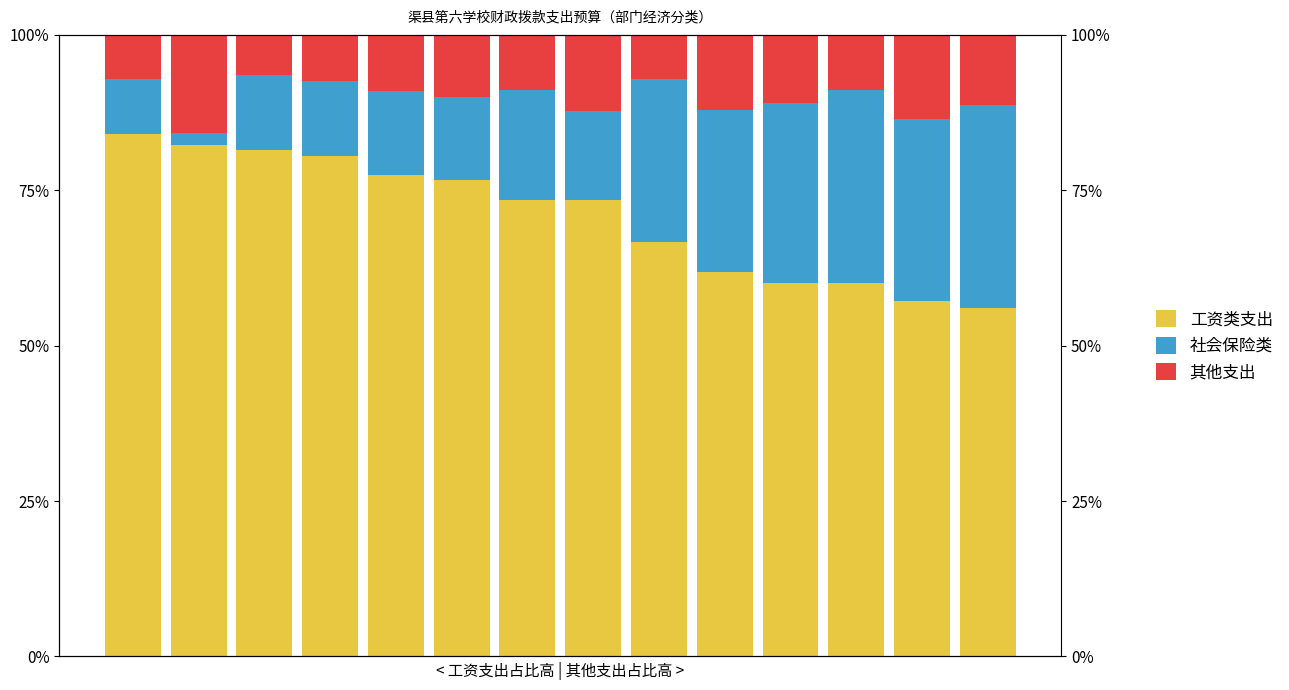

What is the minimum value shown in the chart?

1.9